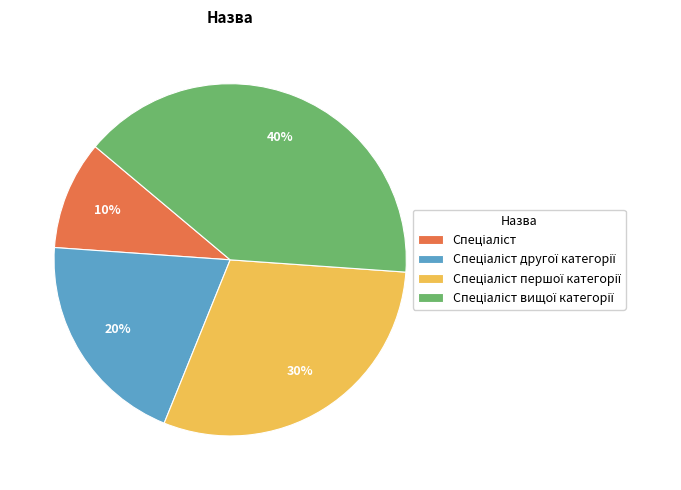

To the nearest percent, what is the difference between the largest and smallest slice percentages?

30%